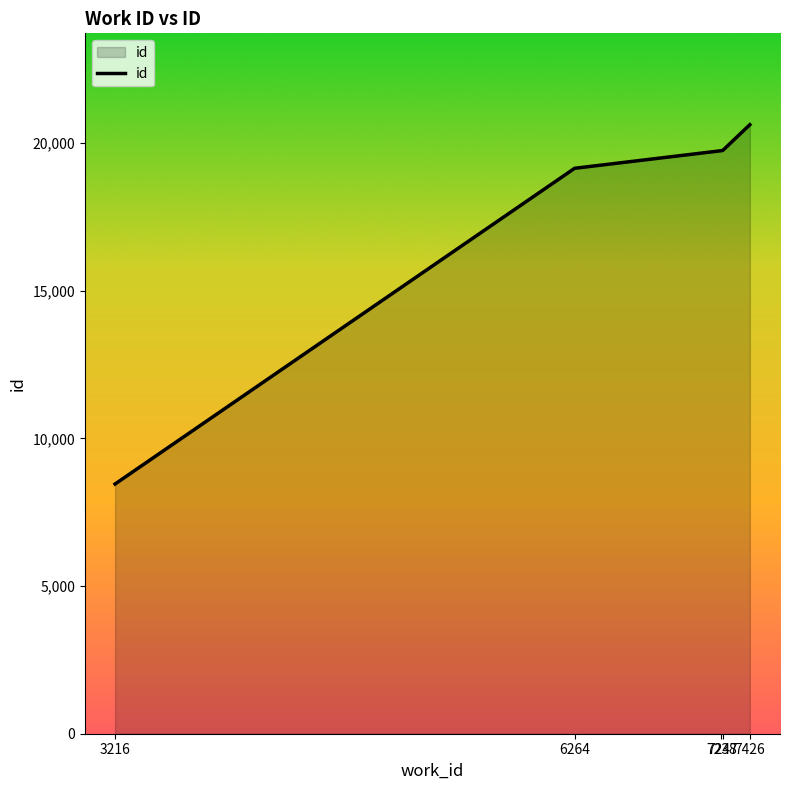

True or false: the data has more than 2 interior local peaks.

False